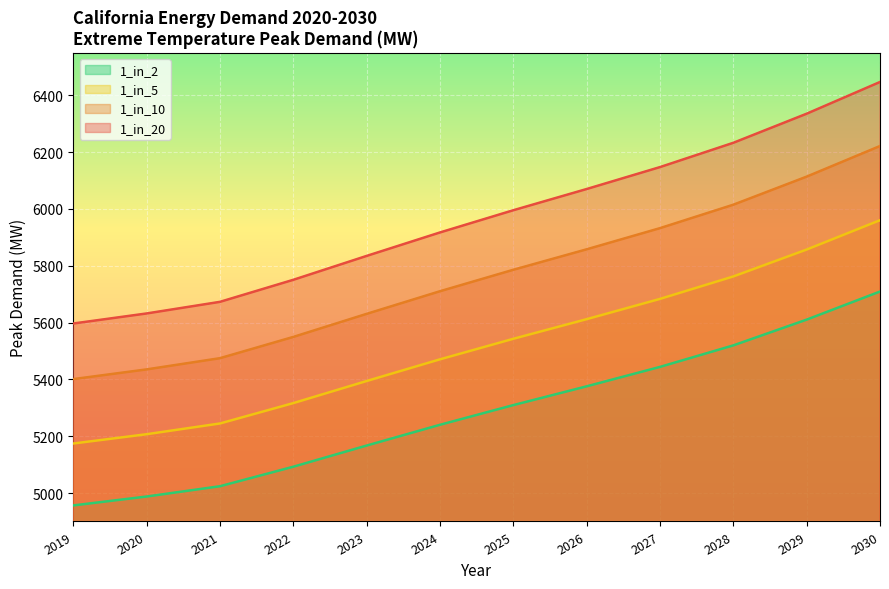

Read the 1_in_5 value at 2026.

5612.1